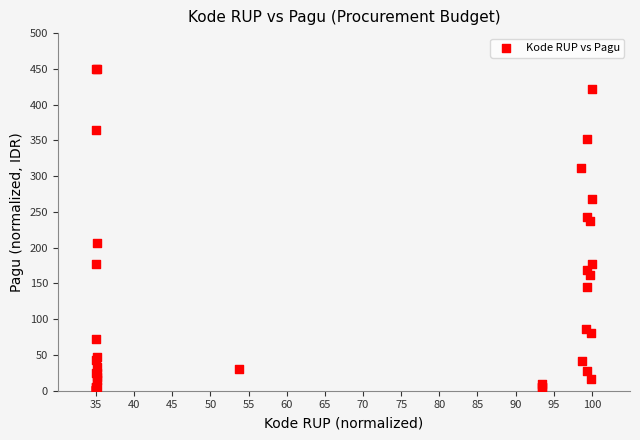

What Y value in the scatter plot is closest to 225?

236.7